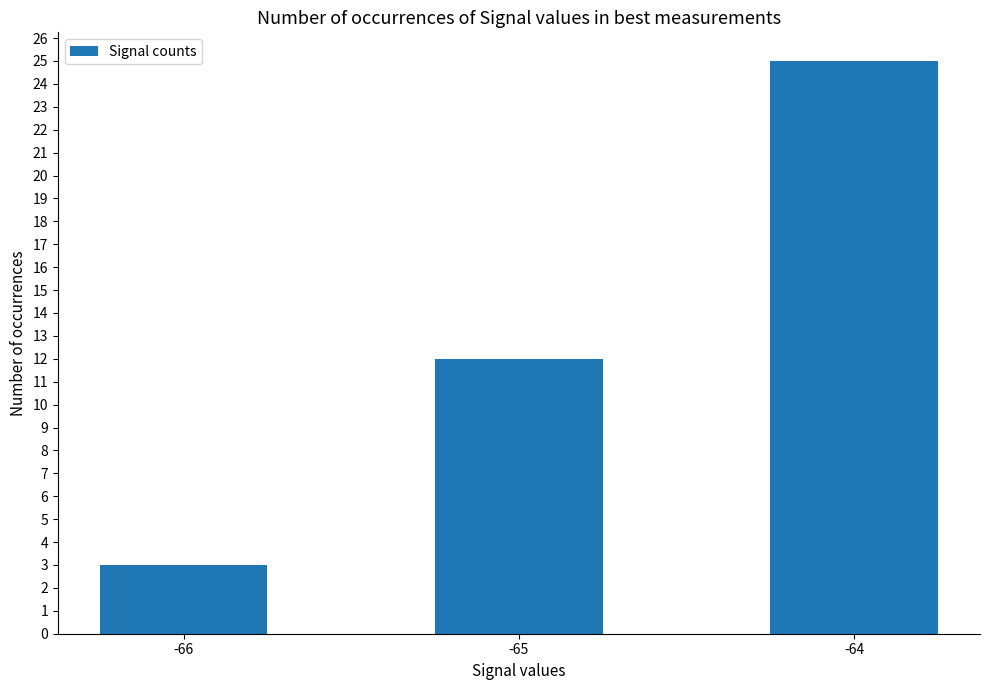

Read the value at -64, to the nearest 5.

25